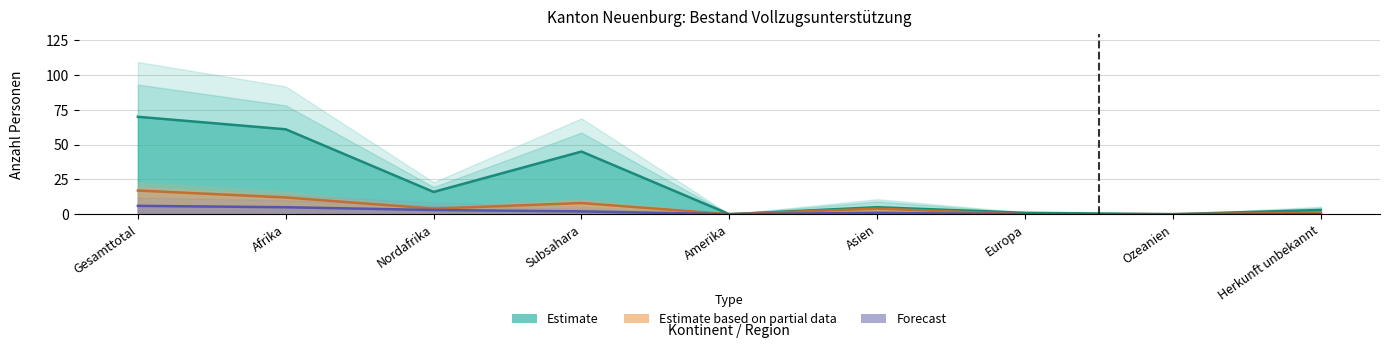

Which series has the largest total across all categories?

Total Vollzugsunterstützung